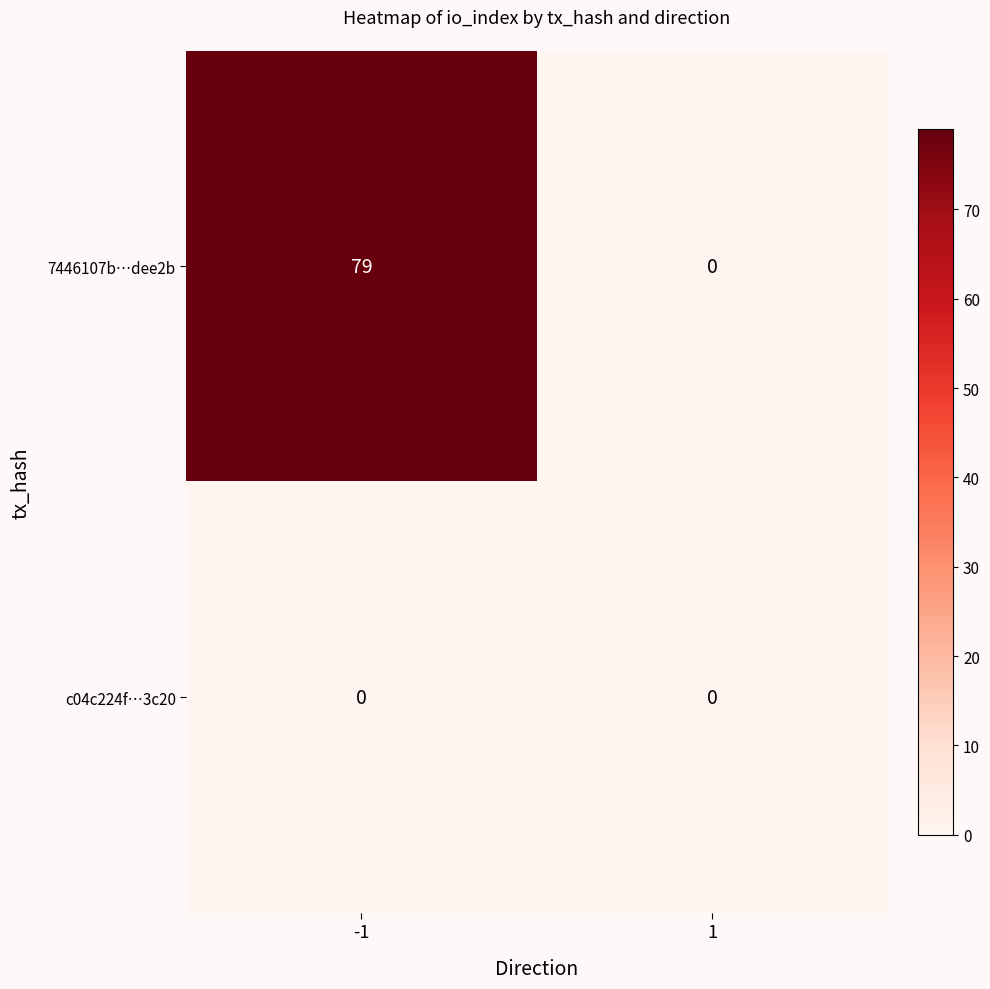

The value of c04c224f…3c20 at 1 is 0. True or false?

True